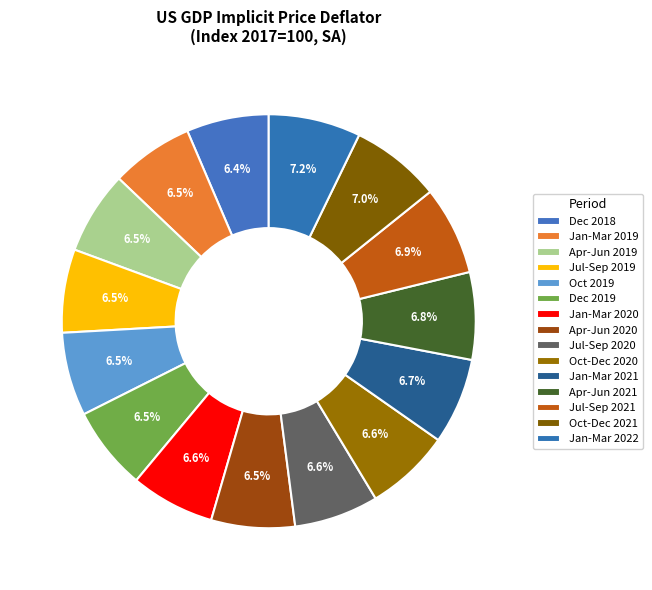

To the nearest percent, what is the combined percentage of Jul-Sep 2020 and Jul-Sep 2021?

14%